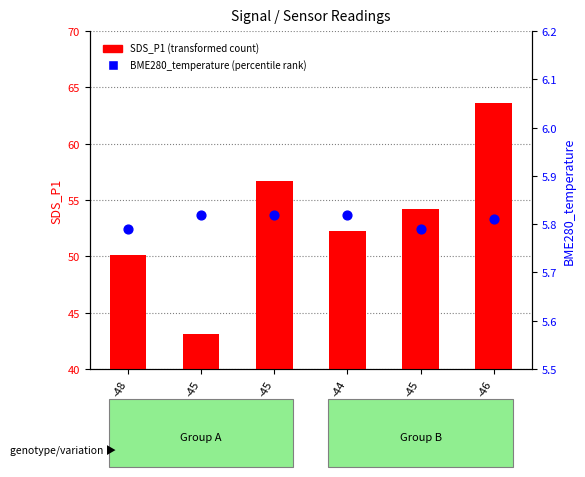

Which series contains the lowest Y value?

BME280_temperature